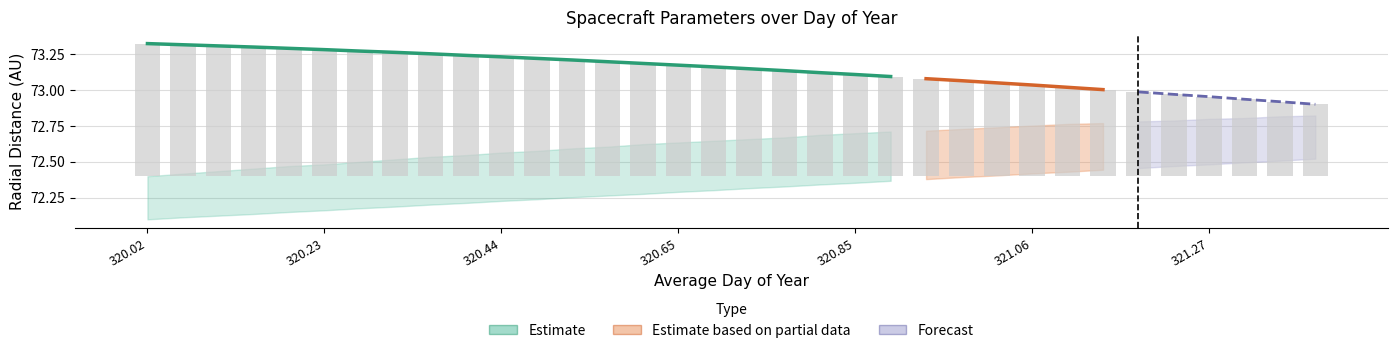

Between 28 and 17, which is larger?

17